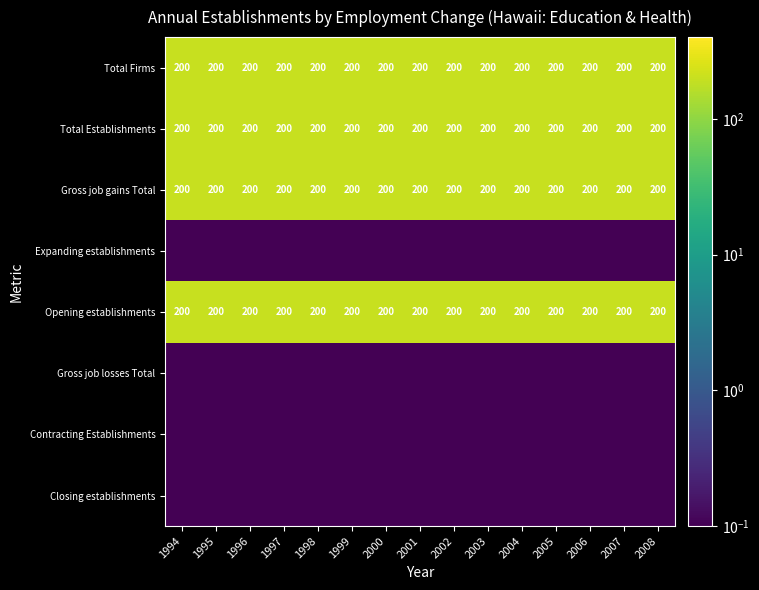

What is the sum of the Gross job gains Total values at 1994 and 2004?

400.0